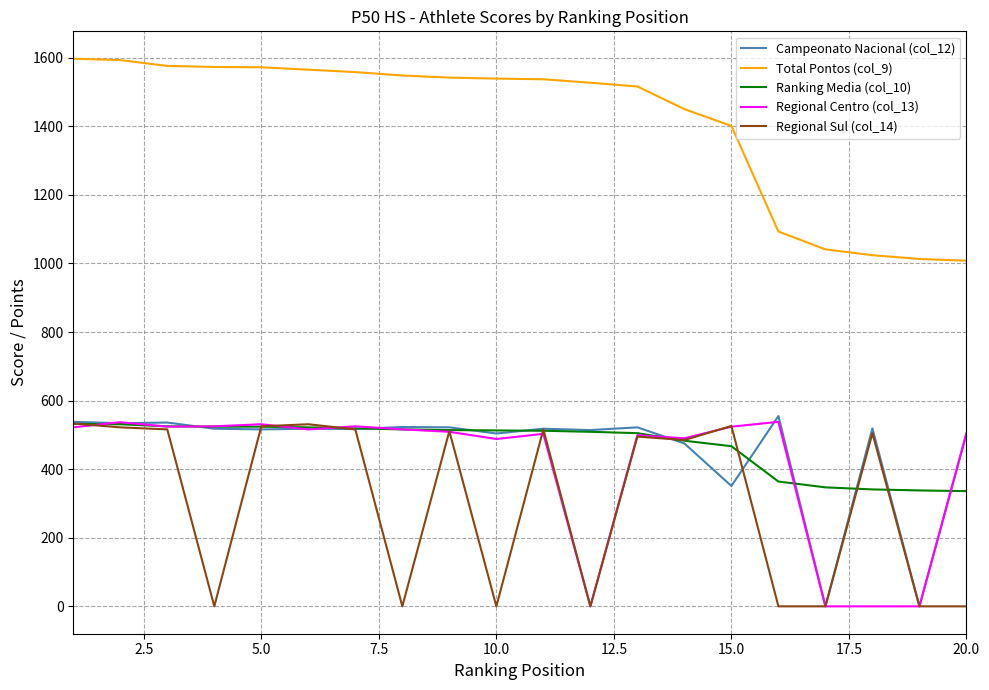

True or false: Regional Sul (col_14) and Total Pontos (col_9) cross at least once.

False